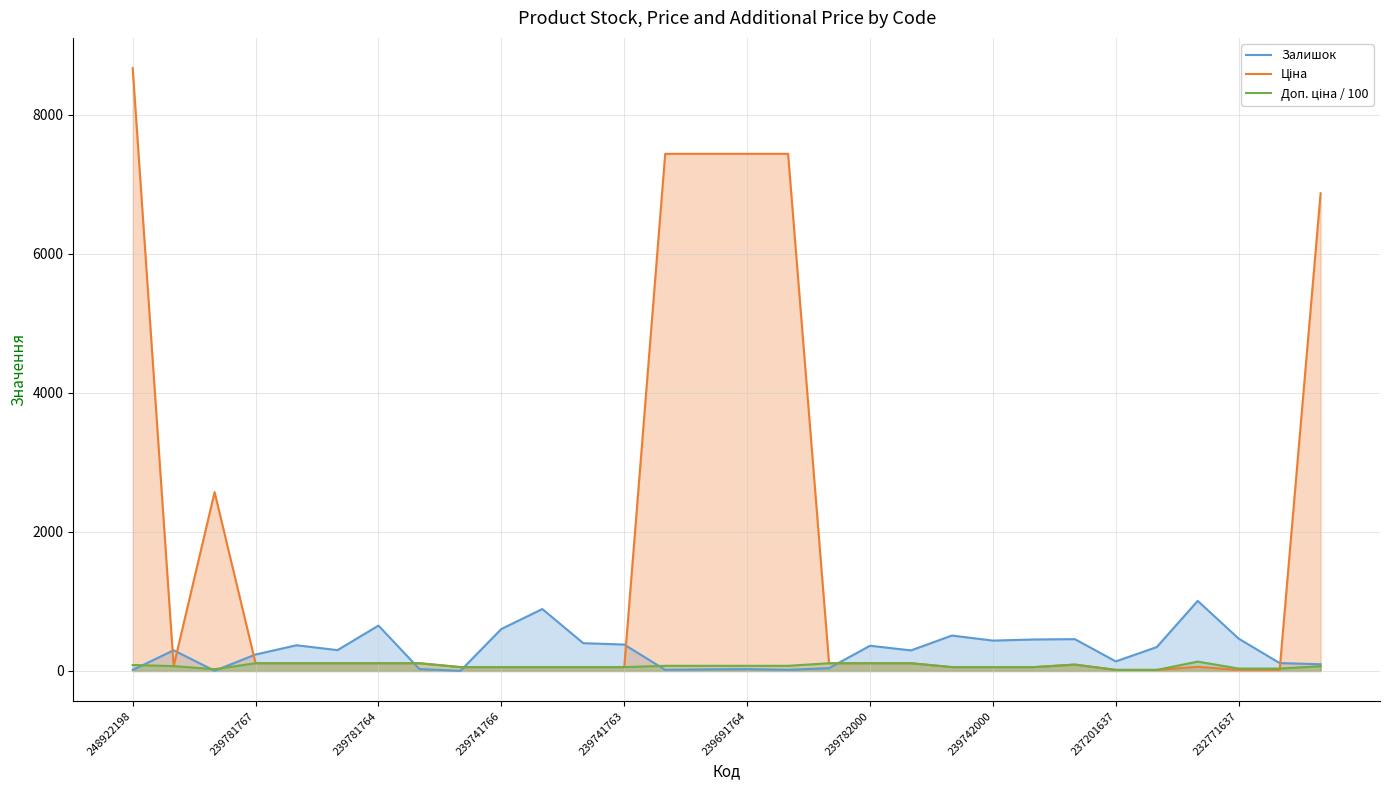

At which category is the sum across all series the highest?

248922198